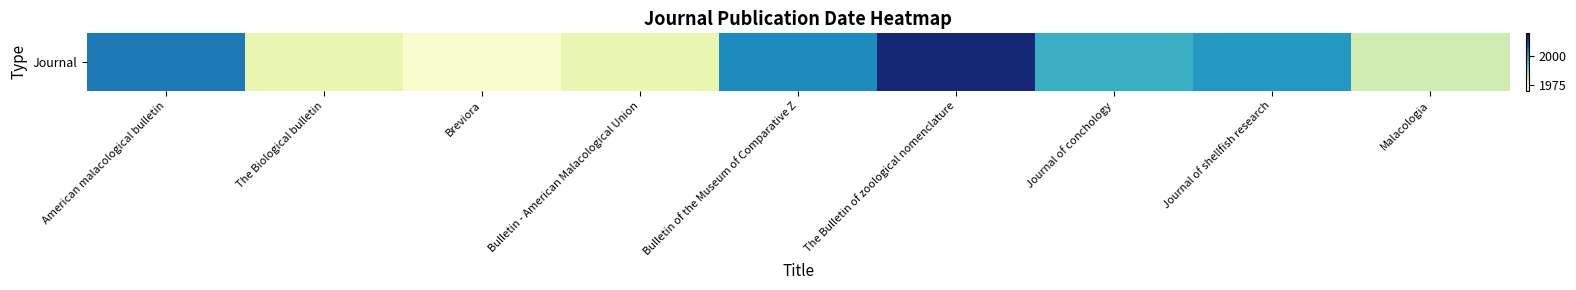

What is the difference between the maximum and second lowest values?

40